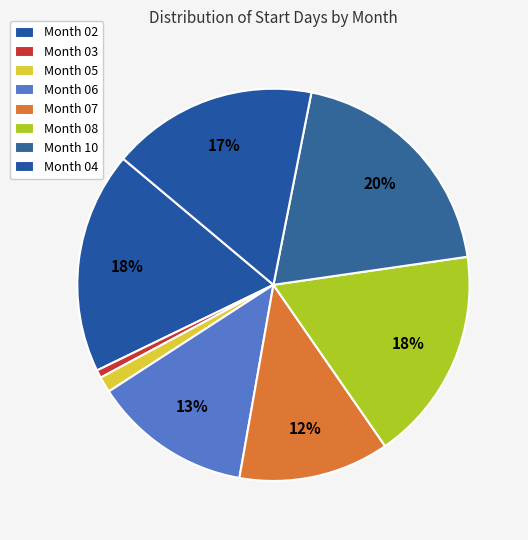

How many segments does this pie chart have?

8